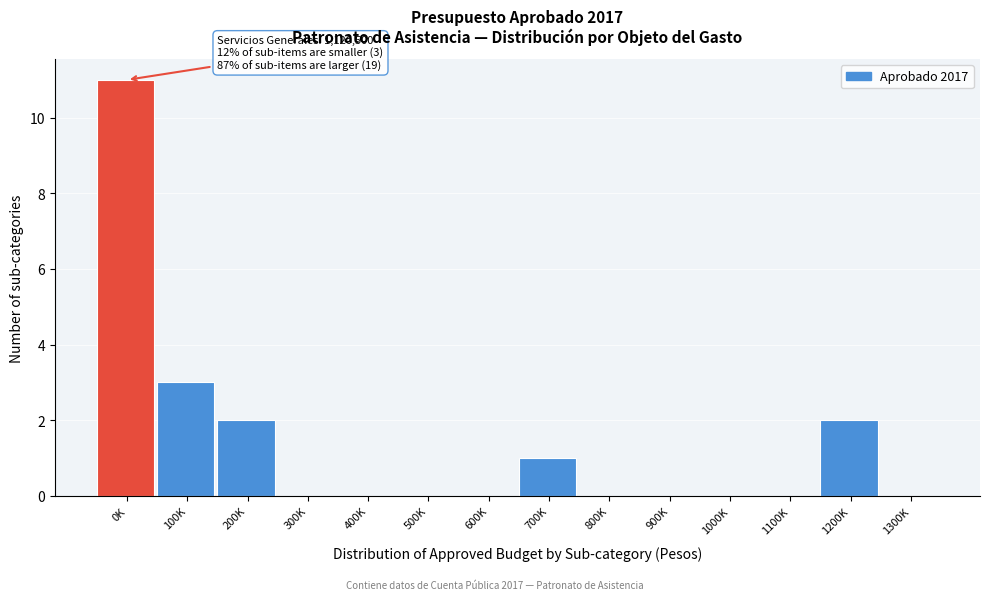

Reading left to right, extract all data points from this chart.

0K=11	100K=3	200K=2	300K=0	400K=0	500K=0	600K=0	700K=1	800K=0	900K=0	1000K=0	1100K=0	1200K=2	1300K=0